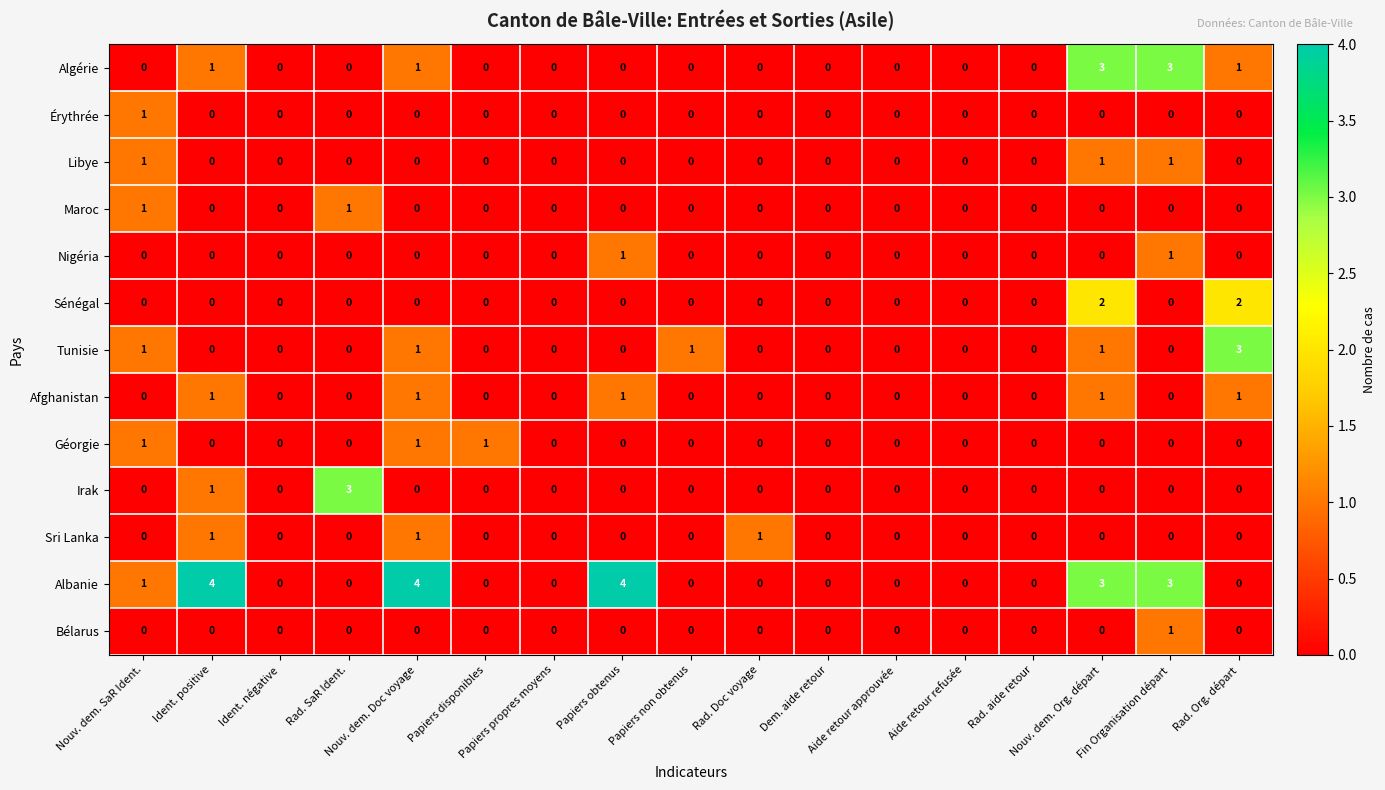

Which series changed the most between Ident. positive and Aide retour approuvée?

Albanie